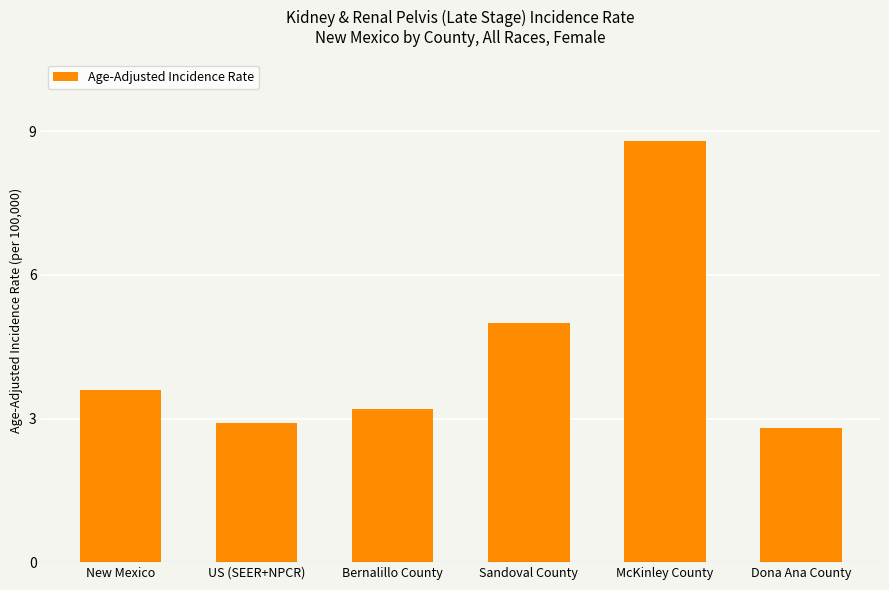

List the labels in order of value, smallest first.

Dona Ana County, US (SEER+NPCR), Bernalillo County, New Mexico, Sandoval County, McKinley County